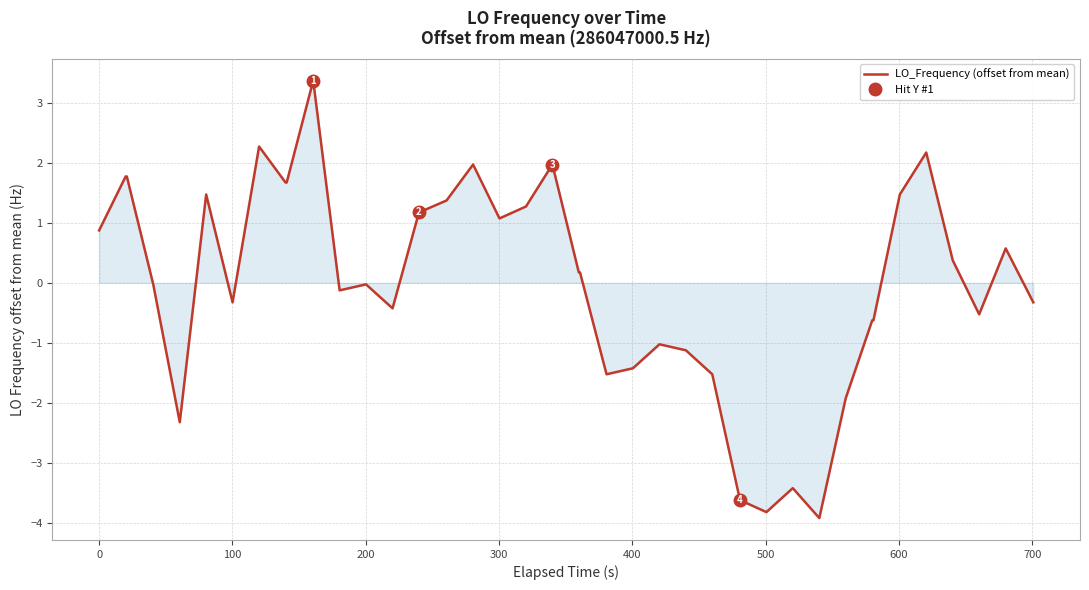

What is the minimum value for LO_Frequency (offset from mean)?

-3.9